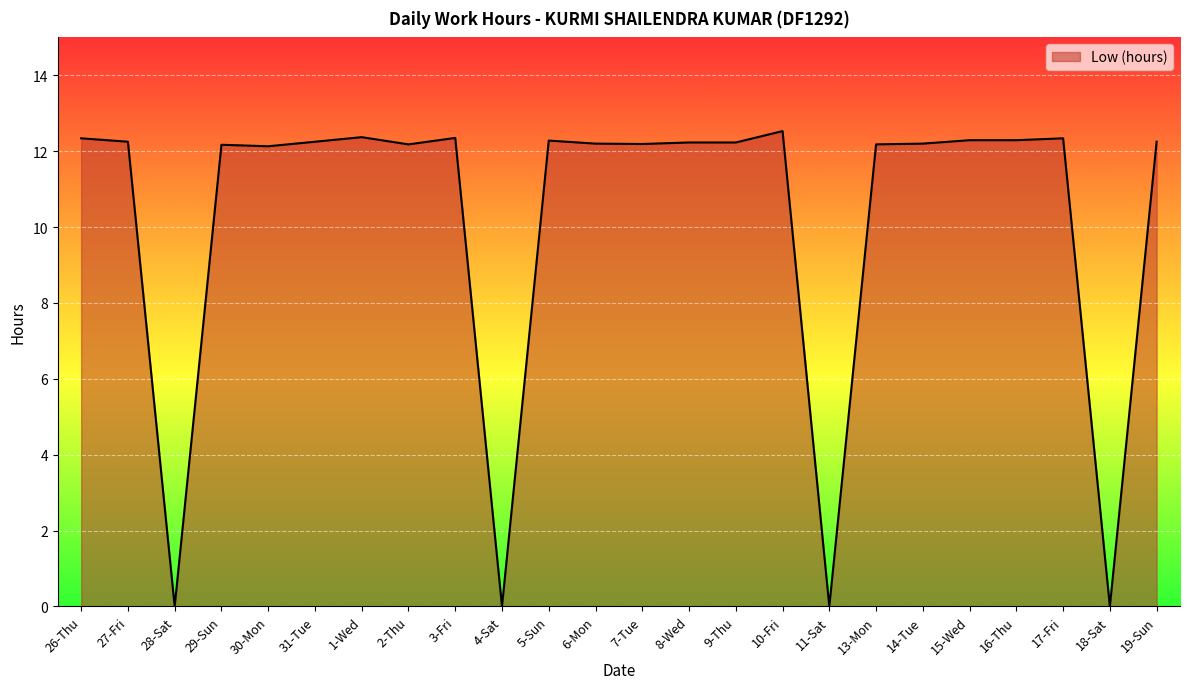

What is the greatest value displayed?

12.5